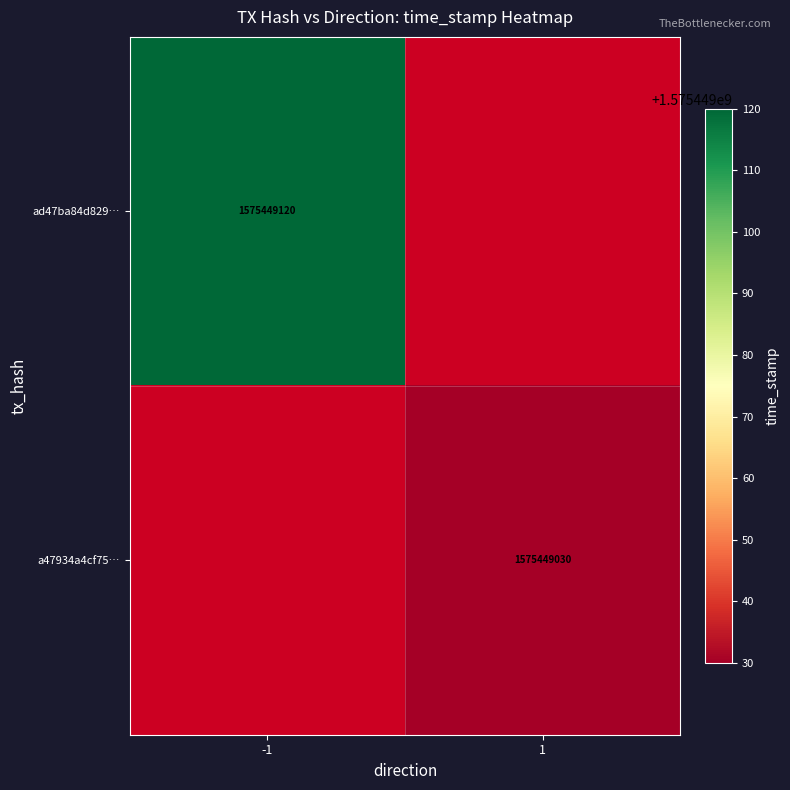

Between 0 and 1, which series saw the biggest shift?

ad47ba84d829fca5bd8700f64a4123d0bc4a6a3